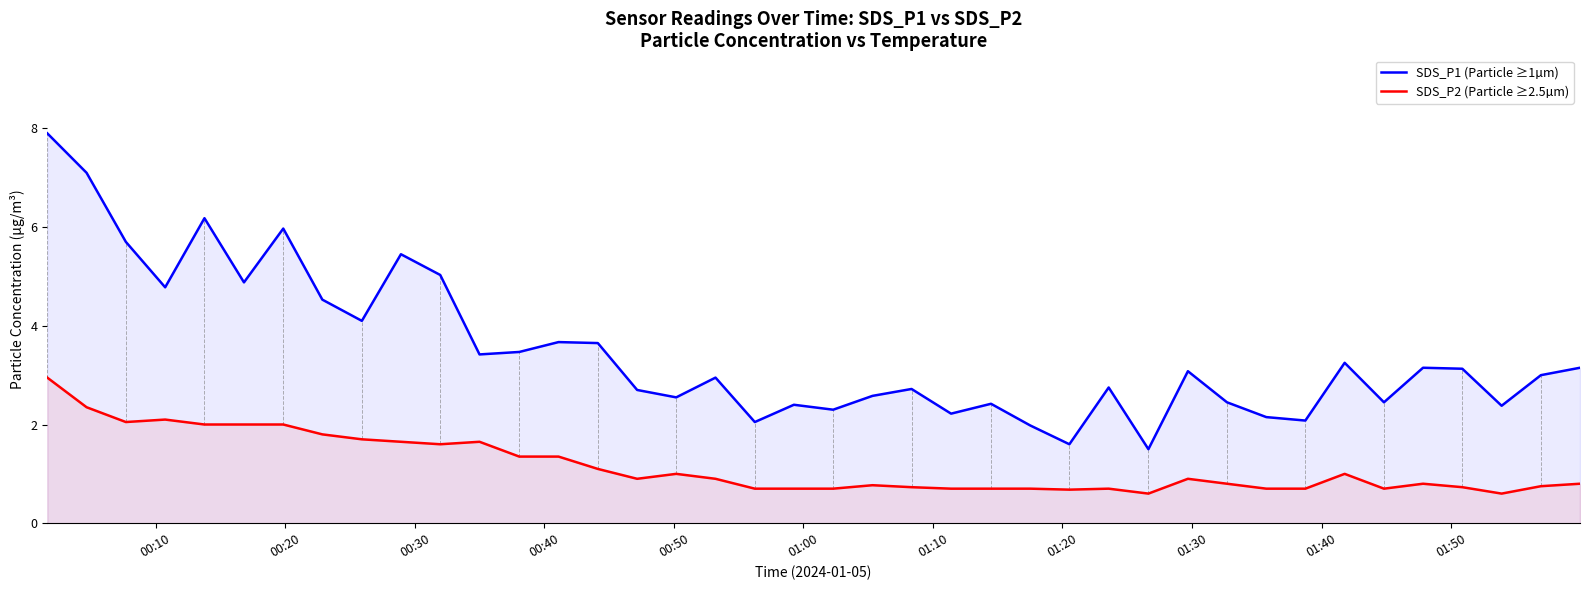

Reading left to right, extract all data points from this chart.

SDS_P1 (Particle ≥1µm): 7.9	7.1	5.7	4.8	6.2	4.9	6.0	4.5	4.1	5.5	5.0	3.4	3.5	3.7	3.6	2.7	2.5	3.0	2.0	2.4	2.3	2.6	2.7	2.2	2.4	2.0	1.6	2.8	1.5	3.1	2.5	2.1	2.1	3.2	2.5	3.1	3.1	2.4	3.0	3.1
SDS_P2 (Particle ≥2.5µm): 3.0	2.4	2.0	2.1	2.0	2.0	2.0	1.8	1.7	1.6	1.6	1.6	1.4	1.4	1.1	0.9	1.0	0.9	0.7	0.7	0.7	0.8	0.7	0.7	0.7	0.7	0.7	0.7	0.6	0.9	0.8	0.7	0.7	1.0	0.7	0.8	0.7	0.6	0.8	0.8